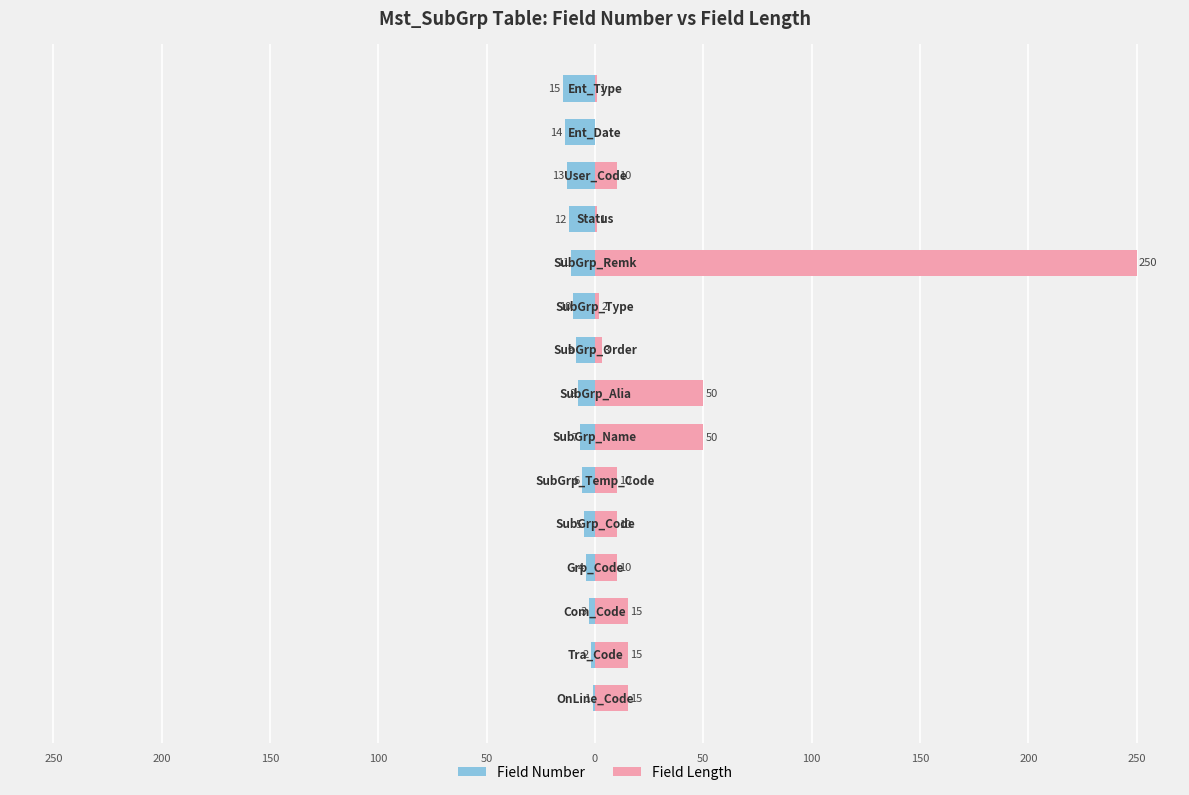

What is the average value of the Field Length series?

29